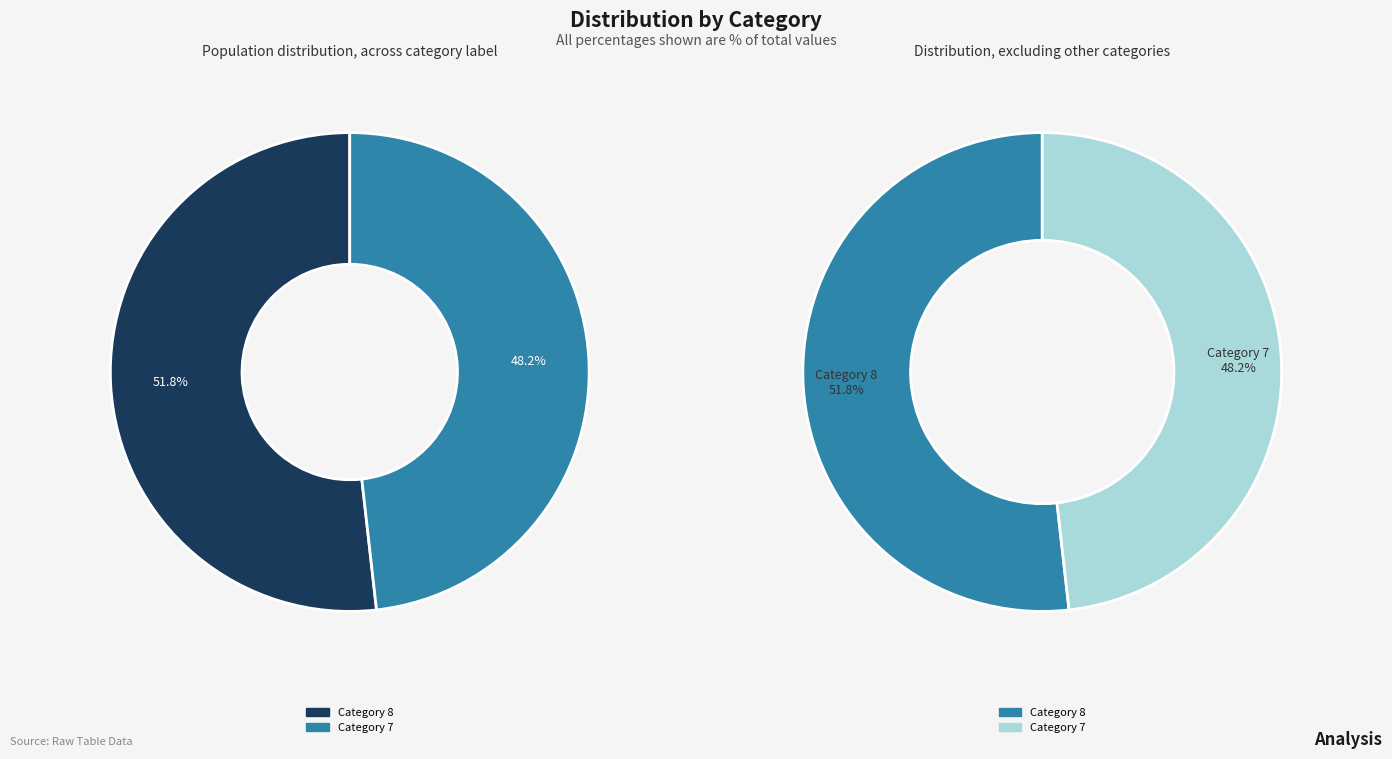

To the nearest percent, what percentage of the pie is 8?

52%